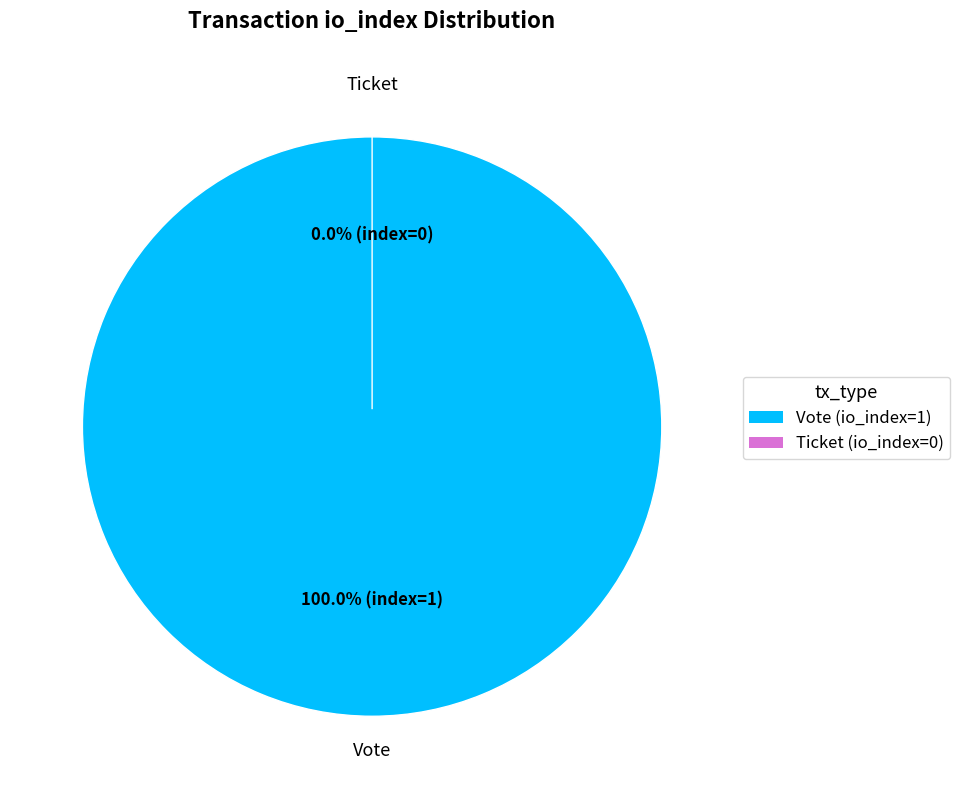

Rank the categories by value from highest to lowest.

Vote (io_index=1), Ticket (io_index=0)